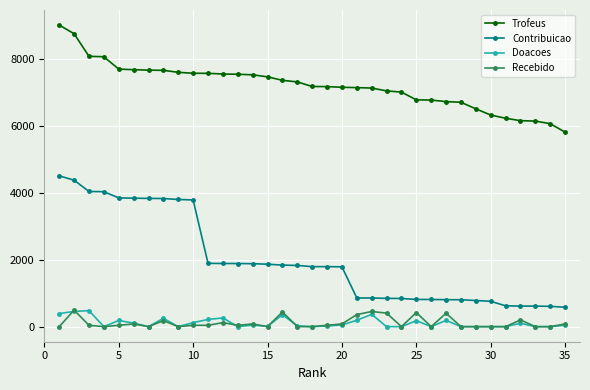

What is the maximum value for Recebido?

492